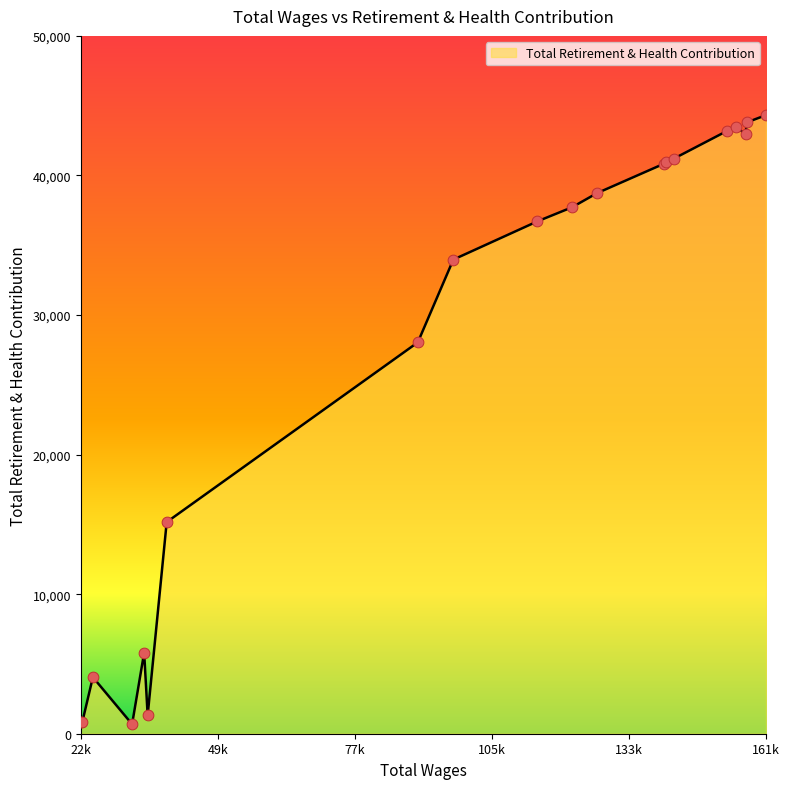

What is the difference between the maximum and minimum values?

43644